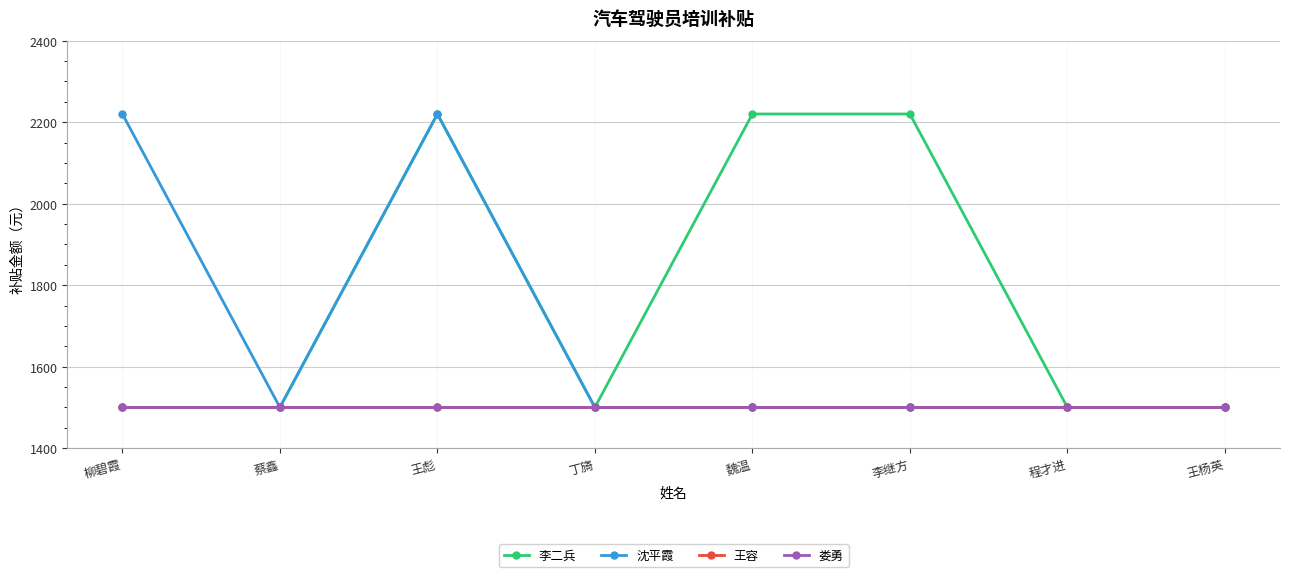

Does the chart have visible grid lines?

Yes